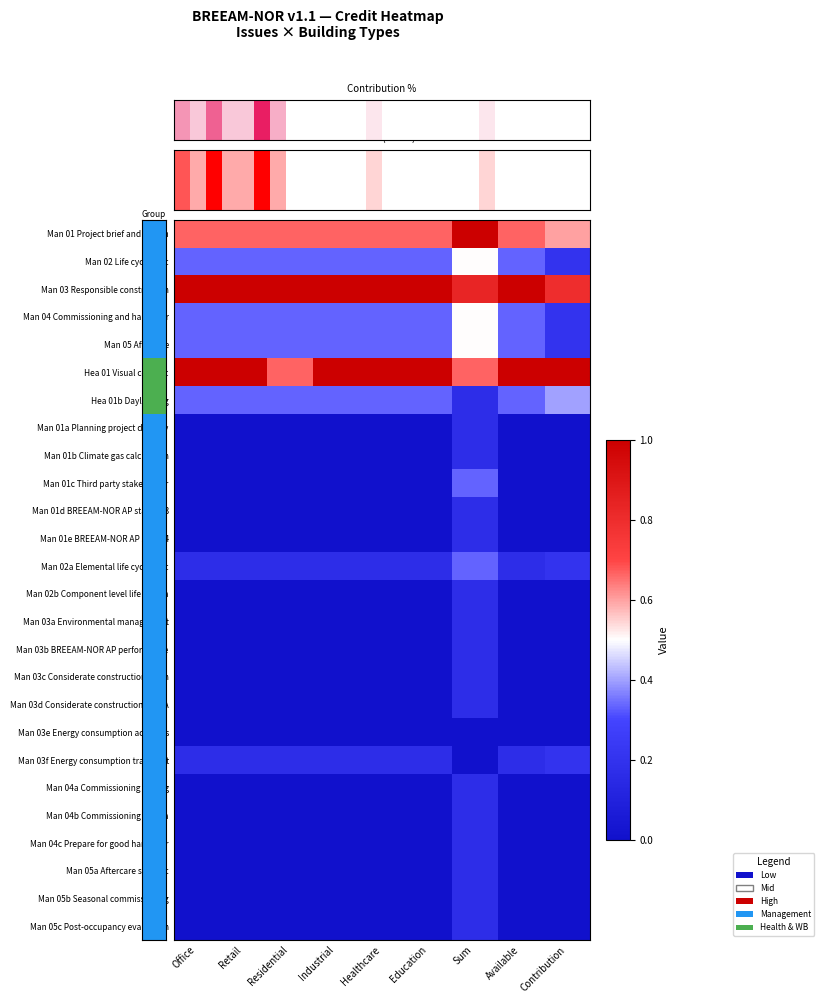

What is the greatest value displayed?

1.0